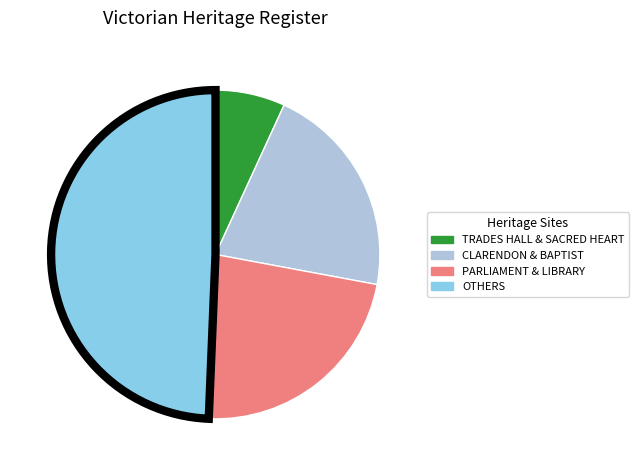

Is the sum of OTHERS and TRADES HALL & SACRED HEART greater than half?

Yes